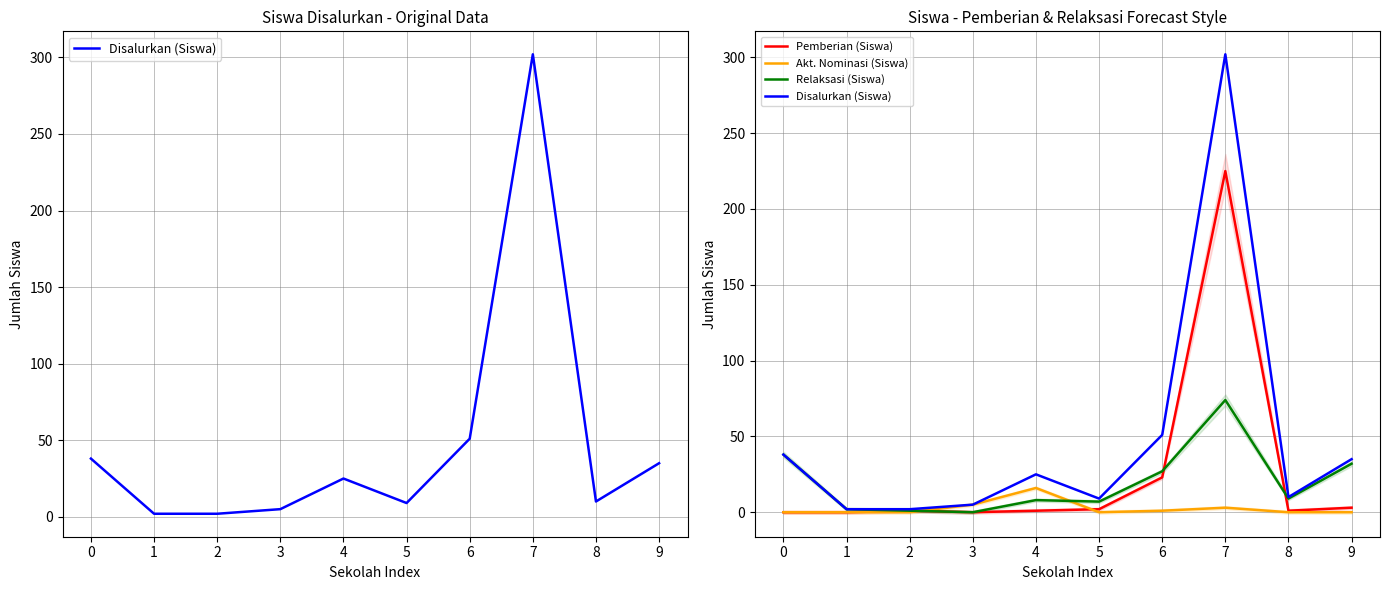

True or false: Disalurkan (Siswa) and Akt. Nominasi (Siswa) intersect in this chart.

False